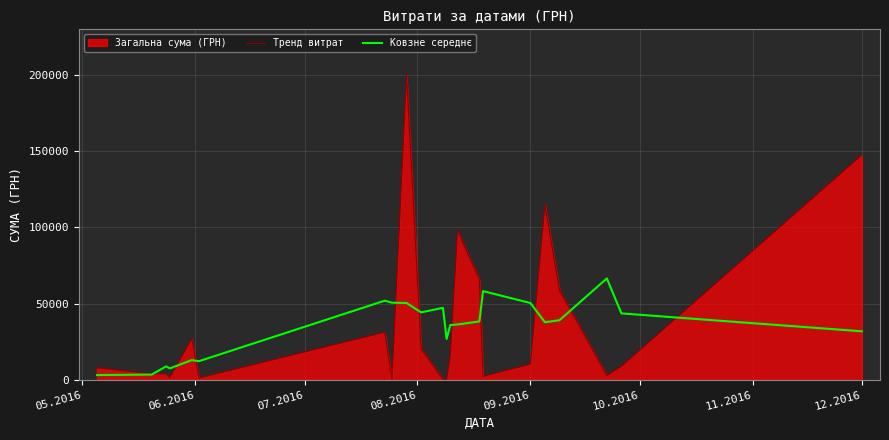

Which series has the largest range (max minus min)?

Тренд витрат